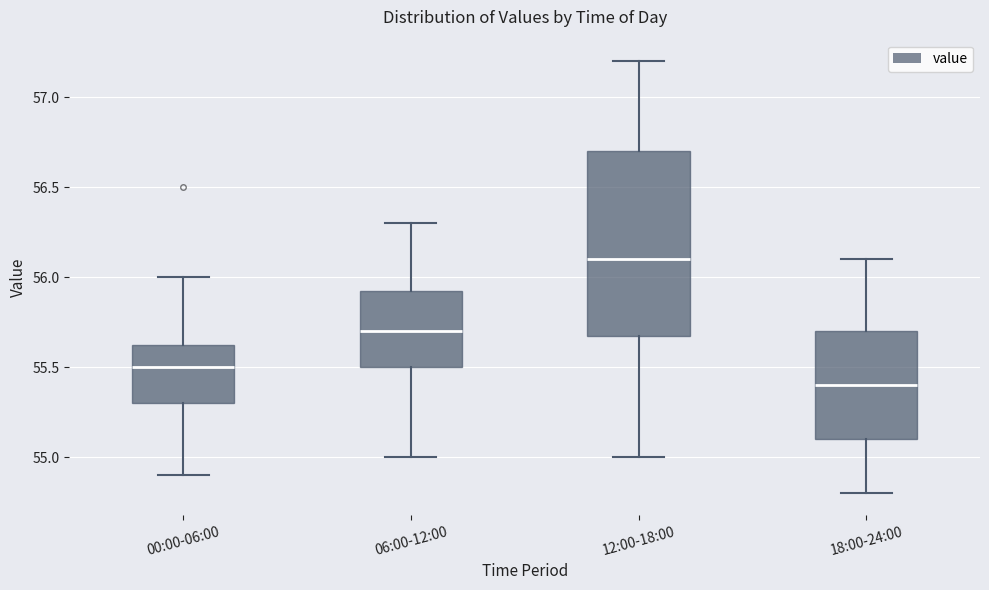

Reading left to right, read every box against the y-axis: the position of its median line, the range the box covers, and the ends of its whiskers. The values are not printed on the chart, so give them approximately, as read against the axis.

00:00-06:00: median 55.50, box 55.30 to 55.65, whiskers 54.90 to 56.00
06:00-12:00: median 55.70, box 55.50 to 55.95, whiskers 55.00 to 56.30
12:00-18:00: median 56.10, box 55.70 to 56.70, whiskers 55.00 to 57.20
18:00-24:00: median 55.40, box 55.10 to 55.70, whiskers 54.80 to 56.10